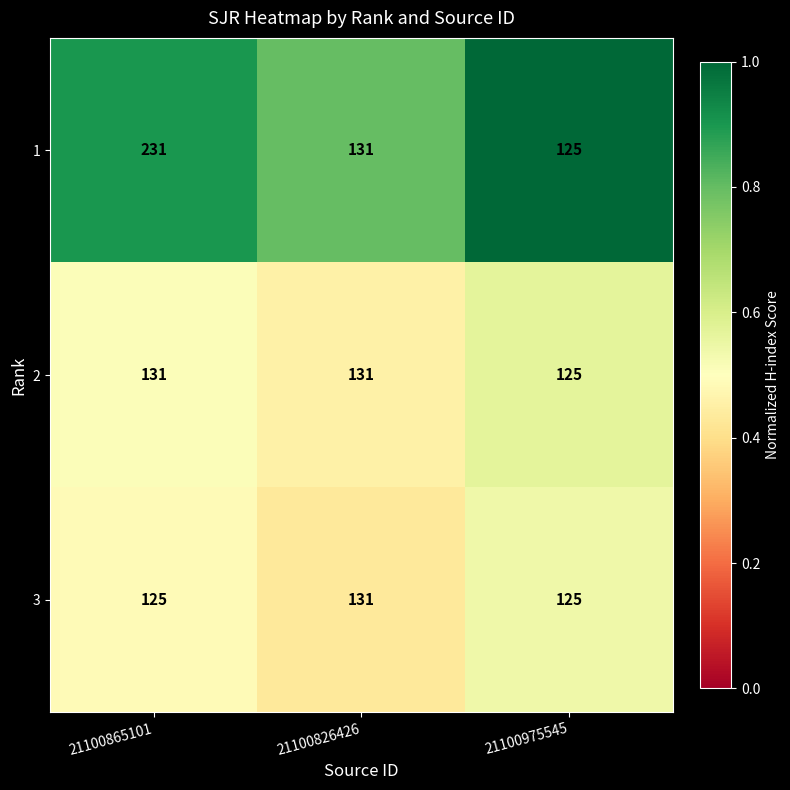

At which category is the sum across all series the highest?

21100865101